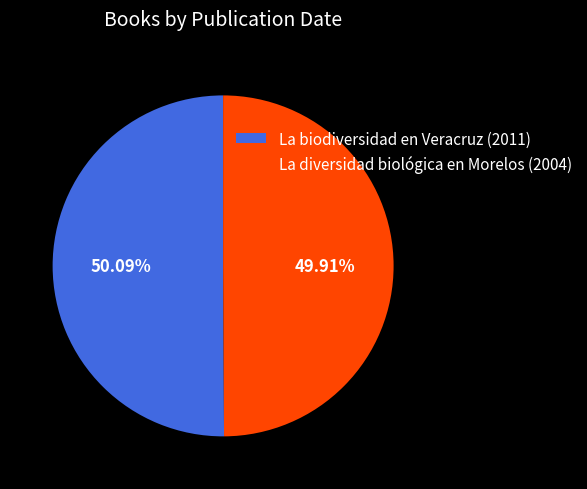

To the nearest percent, what percentage of the pie is La diversidad biológica en Morelos (2004)?

50%